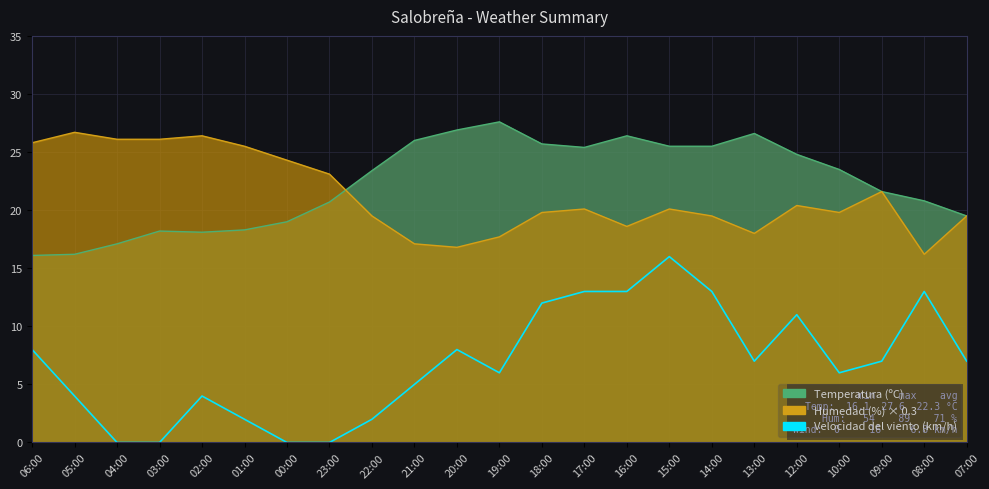

True or false: there are more than 2 points higher than both neighbors.

True